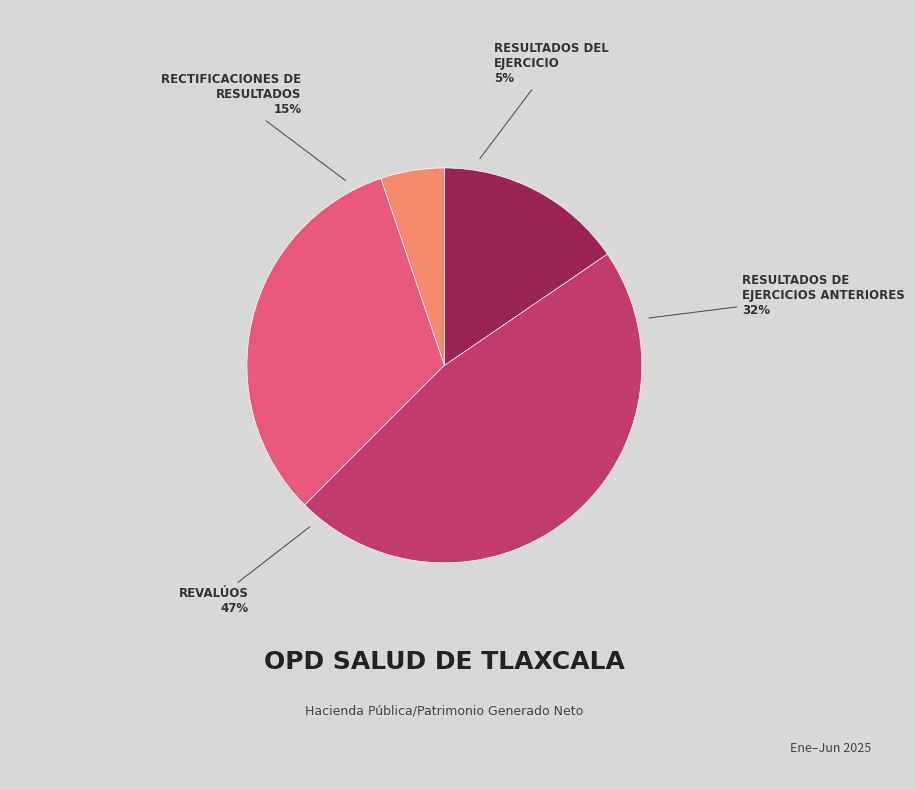

Rank the categories by value from highest to lowest.

Revalúos, Resultados de Ejercicios Anteriores, Rectificaciones de Resultados, Resultados del Ejercicio